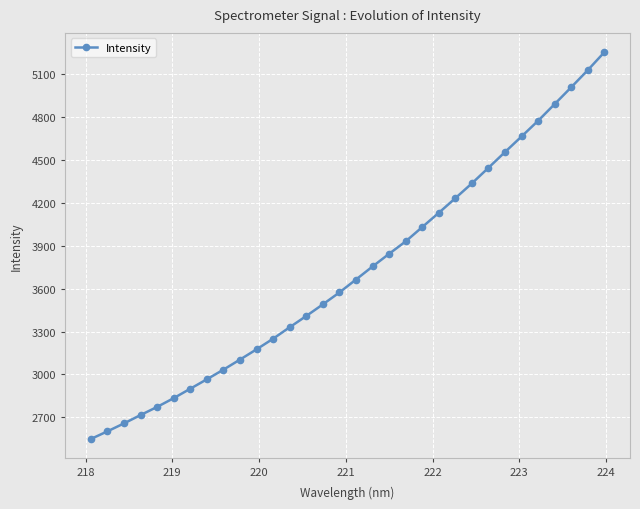

How many categories are shown in the chart?

32